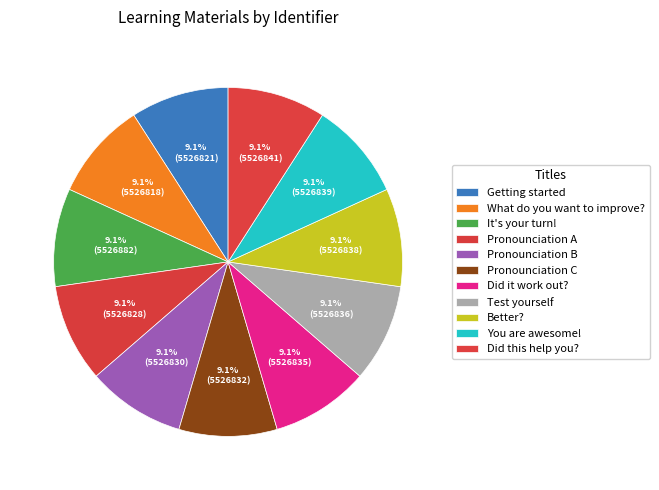

Combined, what portion of the pie is You are awesome! and Did it work out??

18.2%